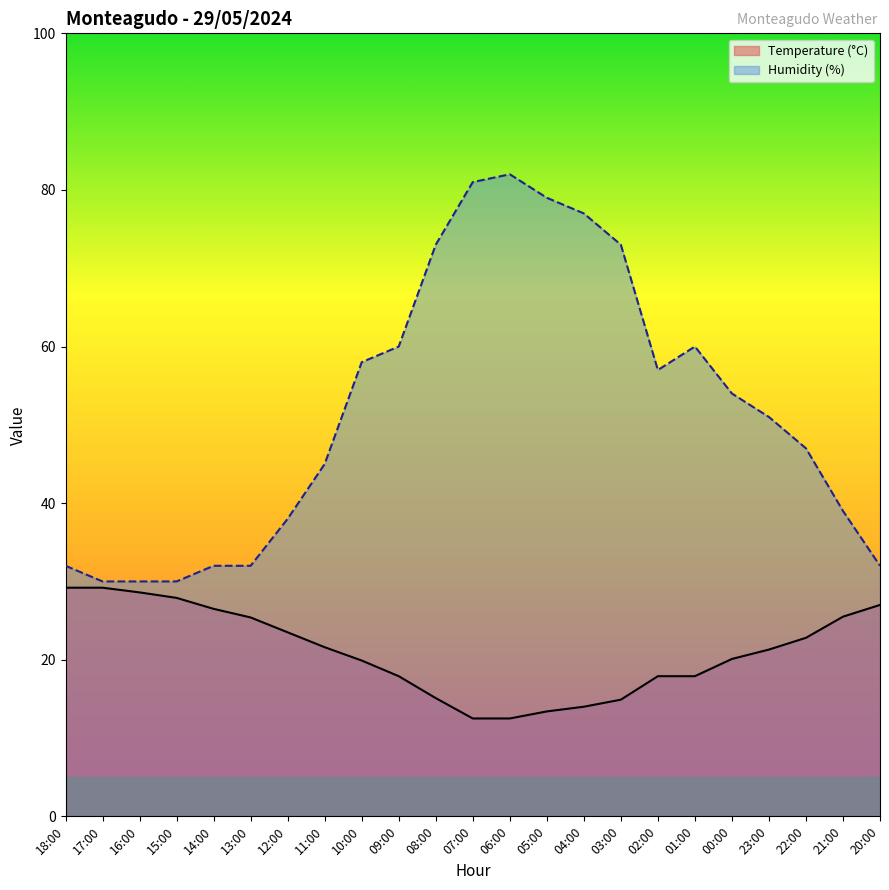

At which category does Humidity (%) reach its first local peak?

06:00